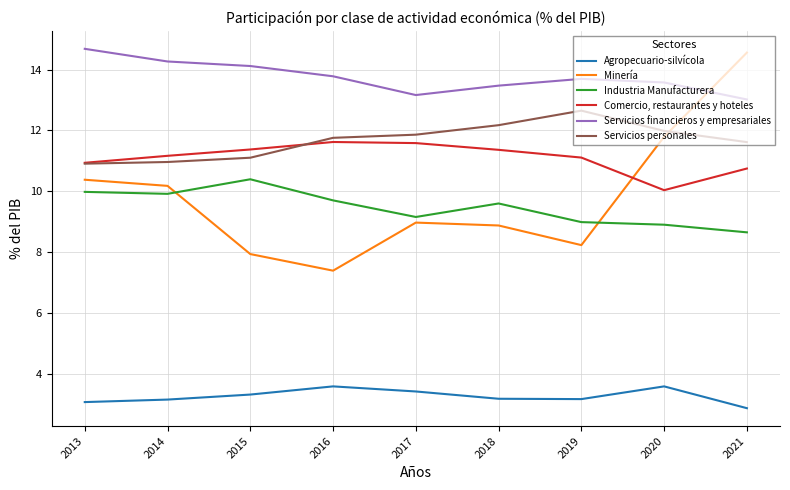

Does the chart display data point markers on the line(s)?

No